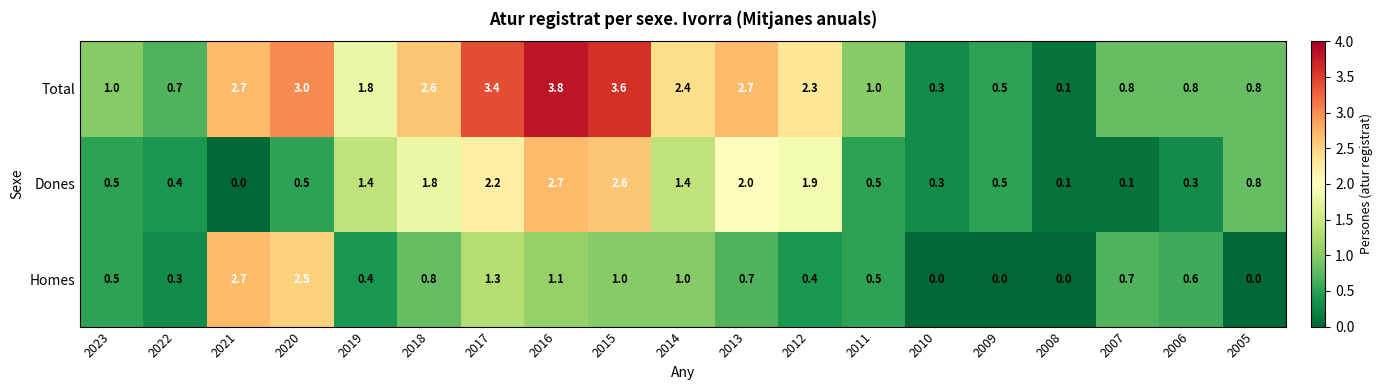

What is the spread (max minus min) of values at 2007?

0.7